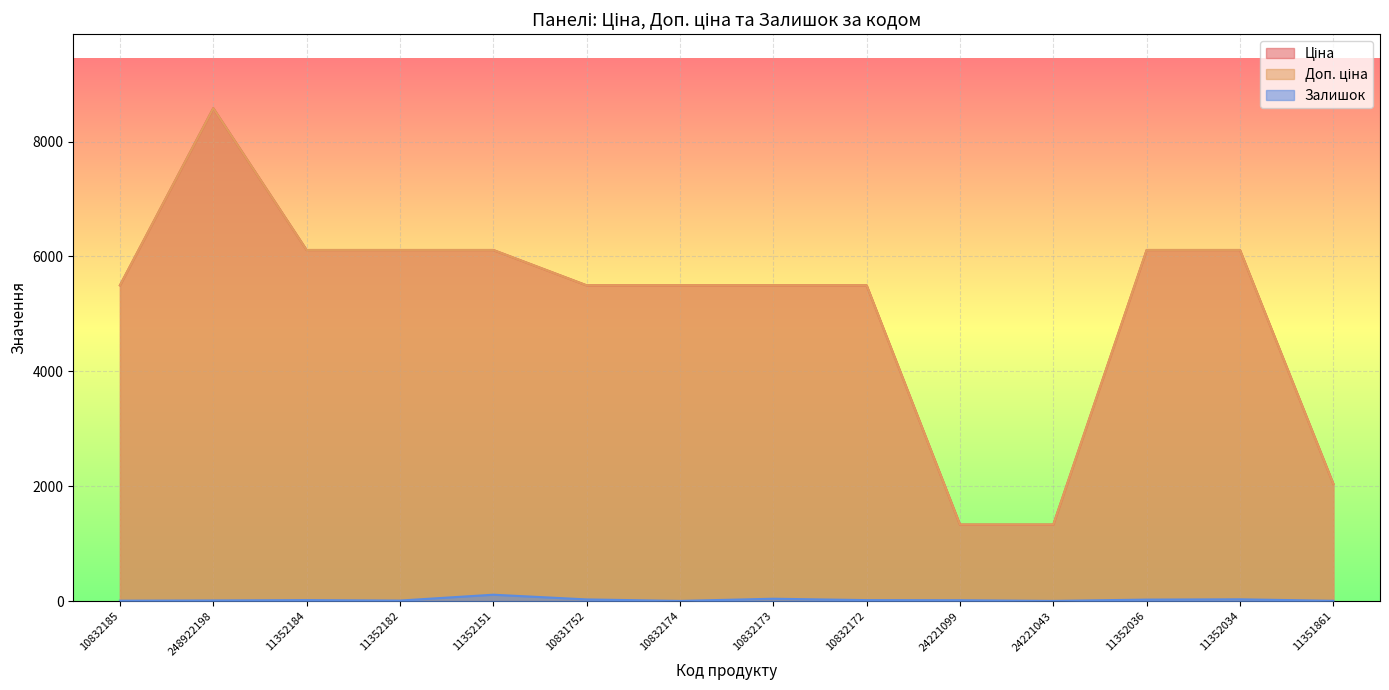

At which category is the sum across all series the highest?

248922198